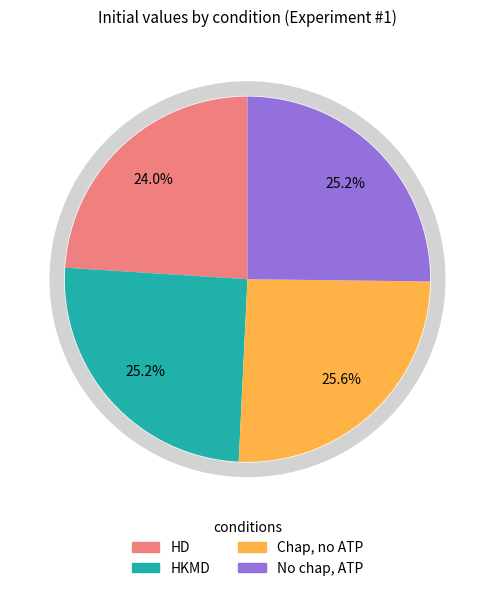

Is there a majority slice in this chart?

No